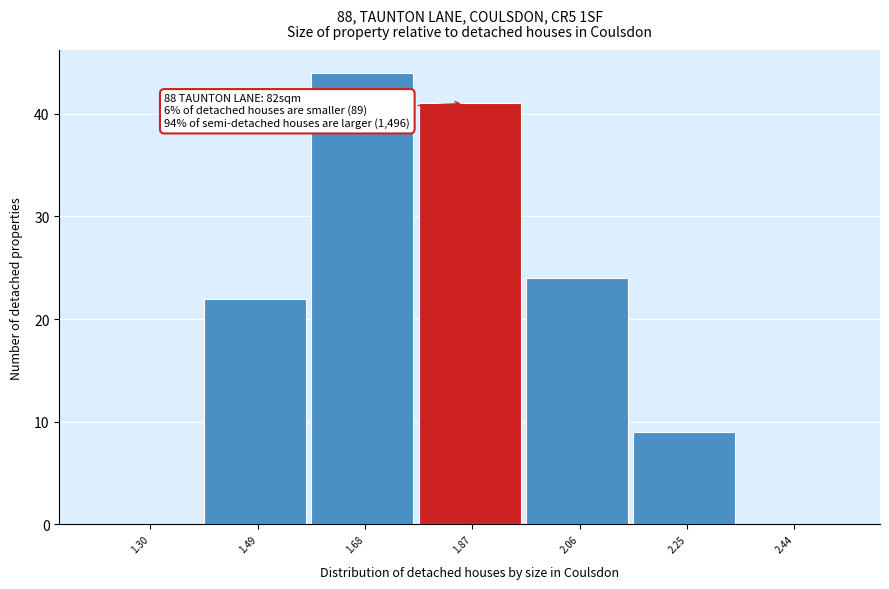

Reading left to right, what are all the values shown in this chart?

1.30=0	1.49=22	1.68=44	1.87=41	2.06=24	2.25=9	2.44=0